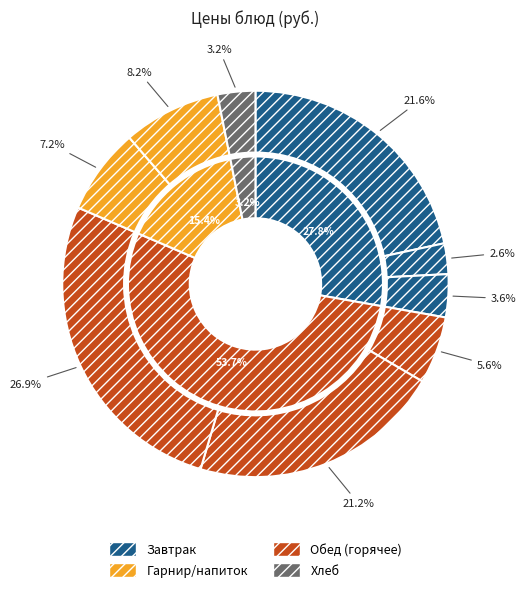

Count the number of slices in the pie.

9